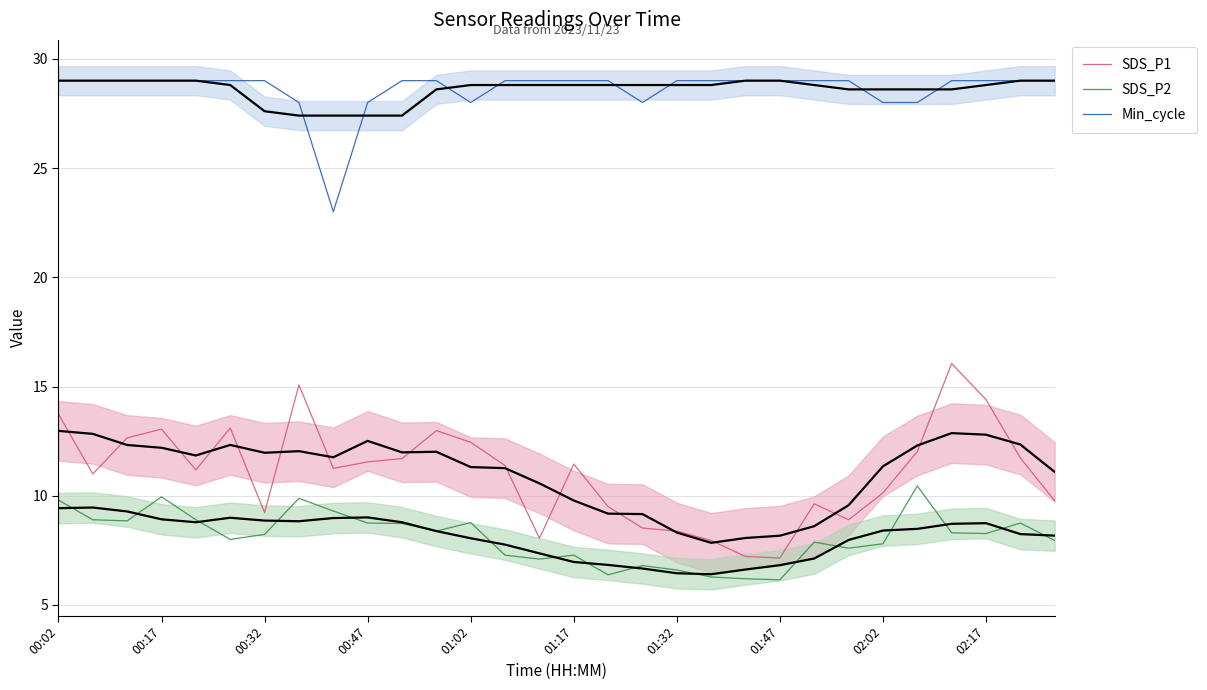

What is the maximum value shown in the chart?

29.0